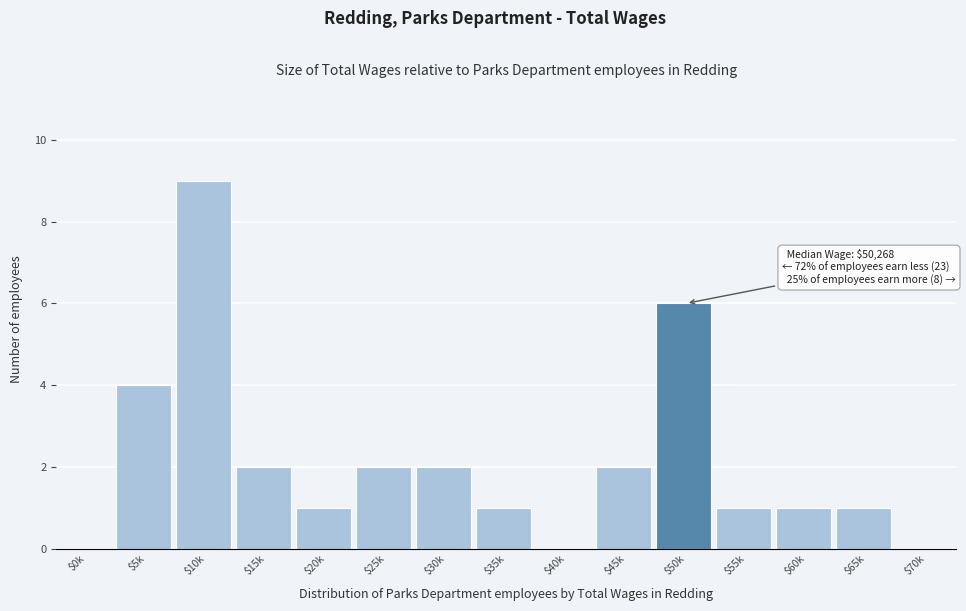

What is the sum of all values?

32